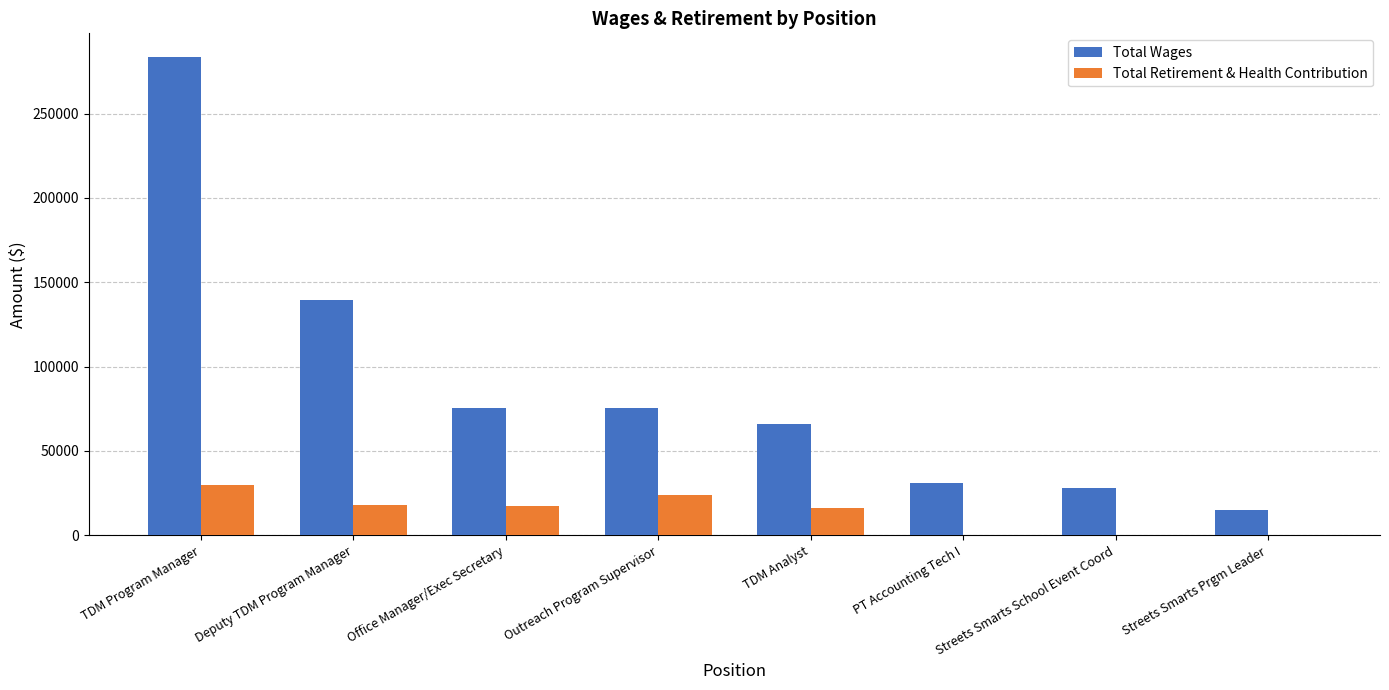

Which series changed the most between TDM Analyst and PT Accounting Tech I?

Total Wages